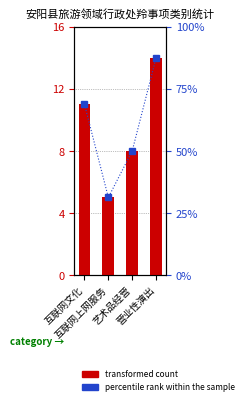

What is the average value of the transformed count series?

9.5